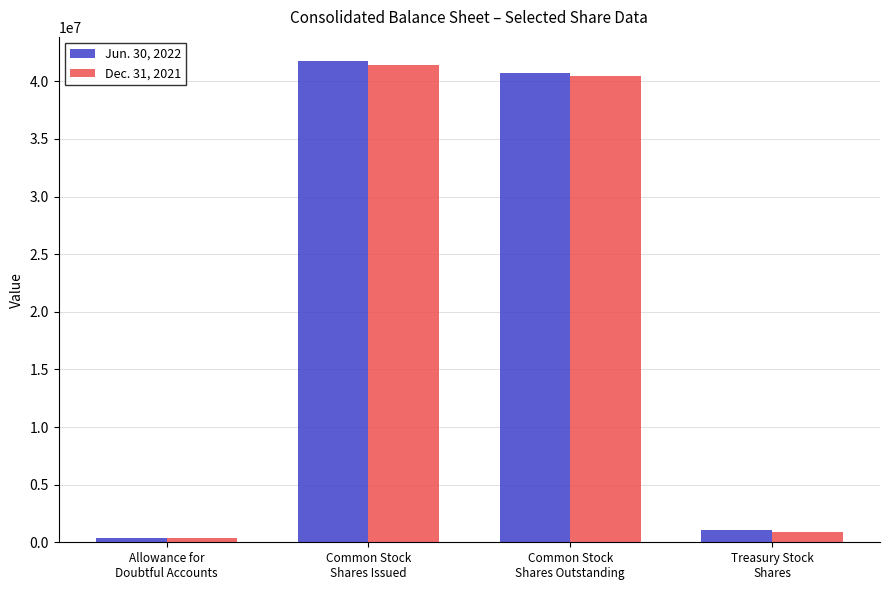

Rank the series by their maximum value, from highest to lowest.

Jun. 30, 2022, Dec. 31, 2021